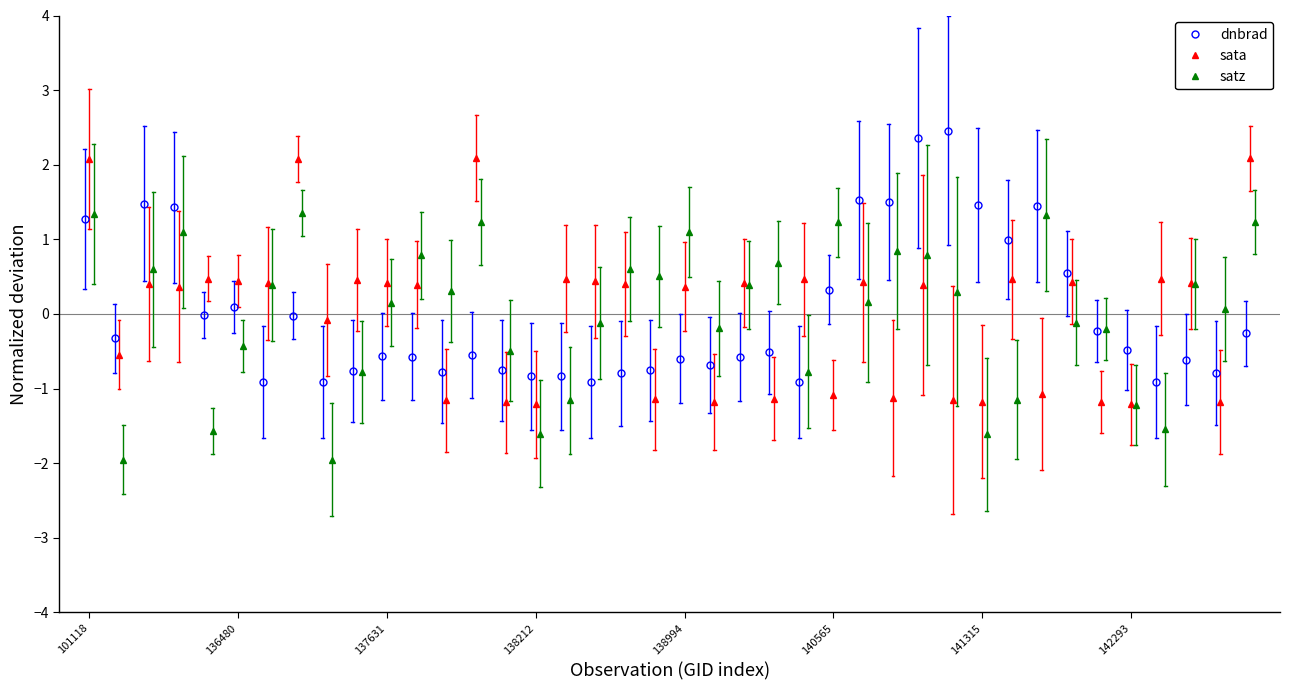

What is the maximum value for sata?

2.1